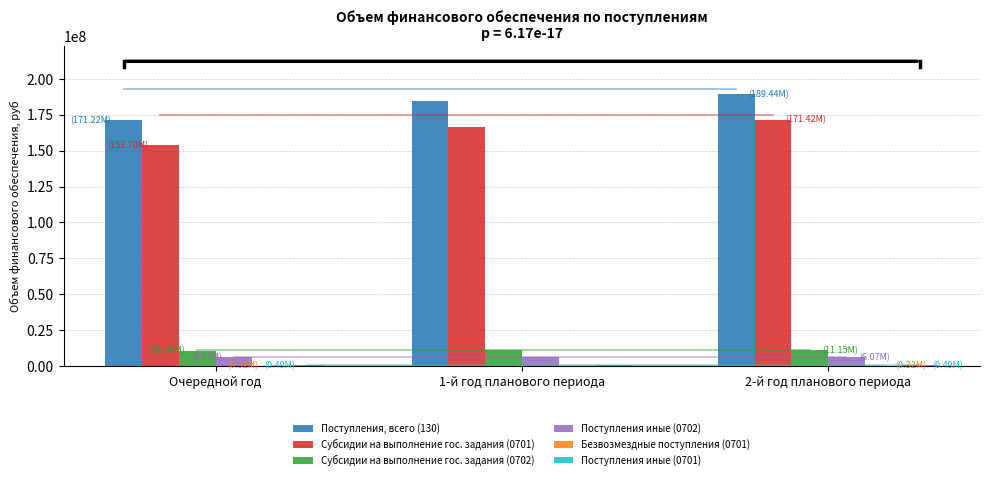

Which series has the largest total across all categories?

Поступления, всего (130)